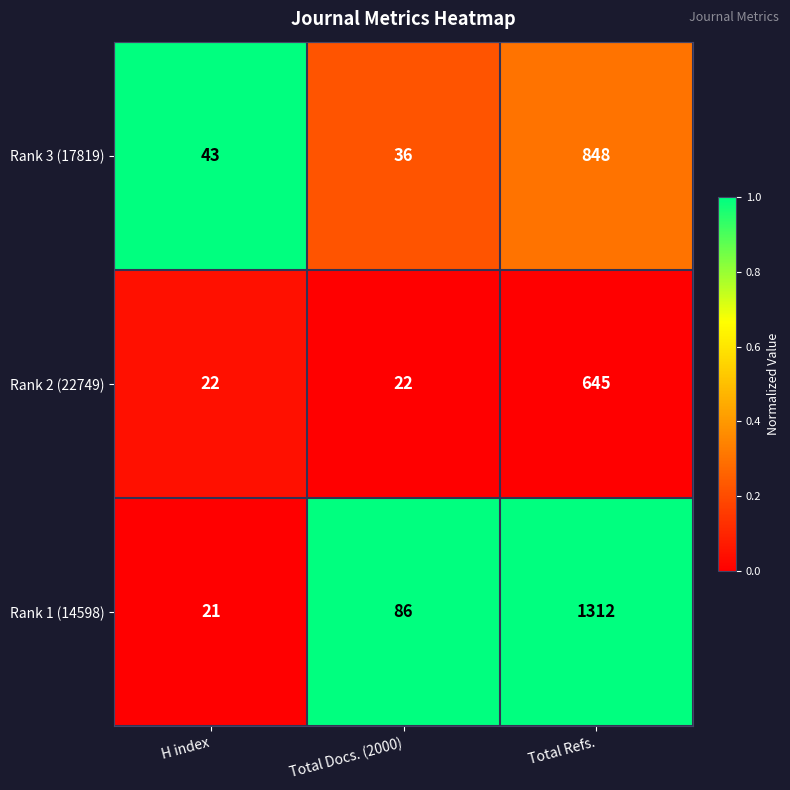

At which label is Rank 1 (14598) closest to 666?

Total Docs. (2000)